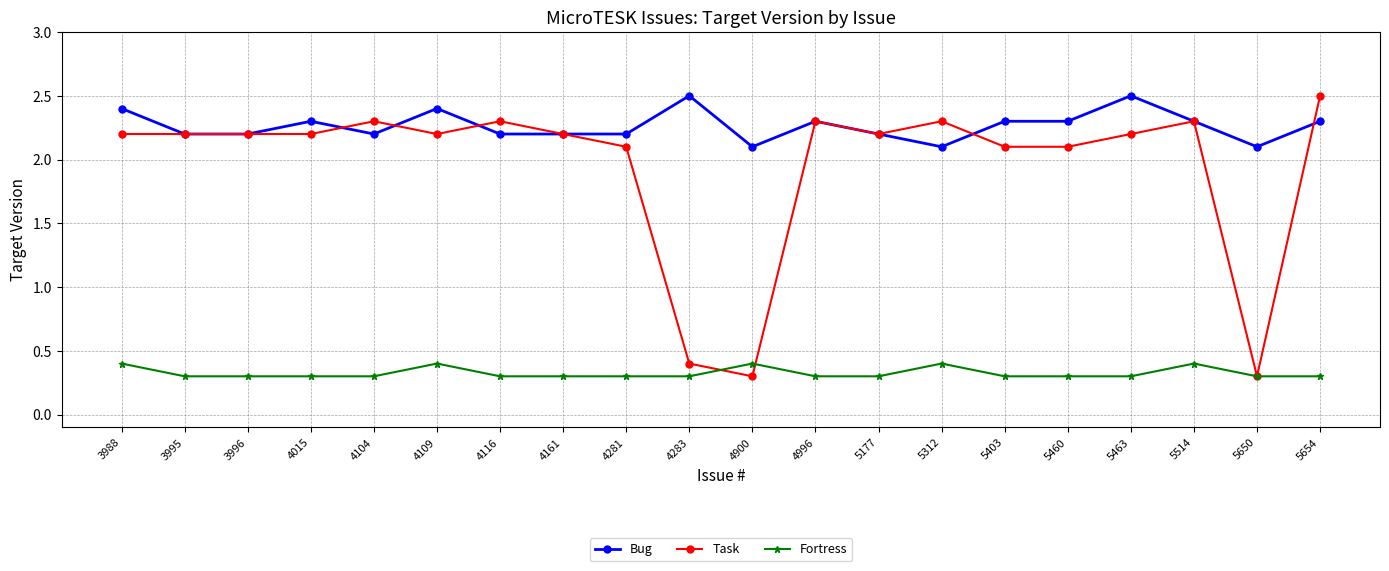

How many series are shown in this chart?

3